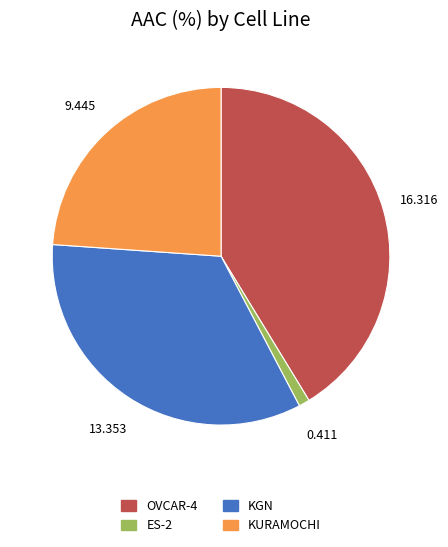

Count the number of slices in the pie.

4